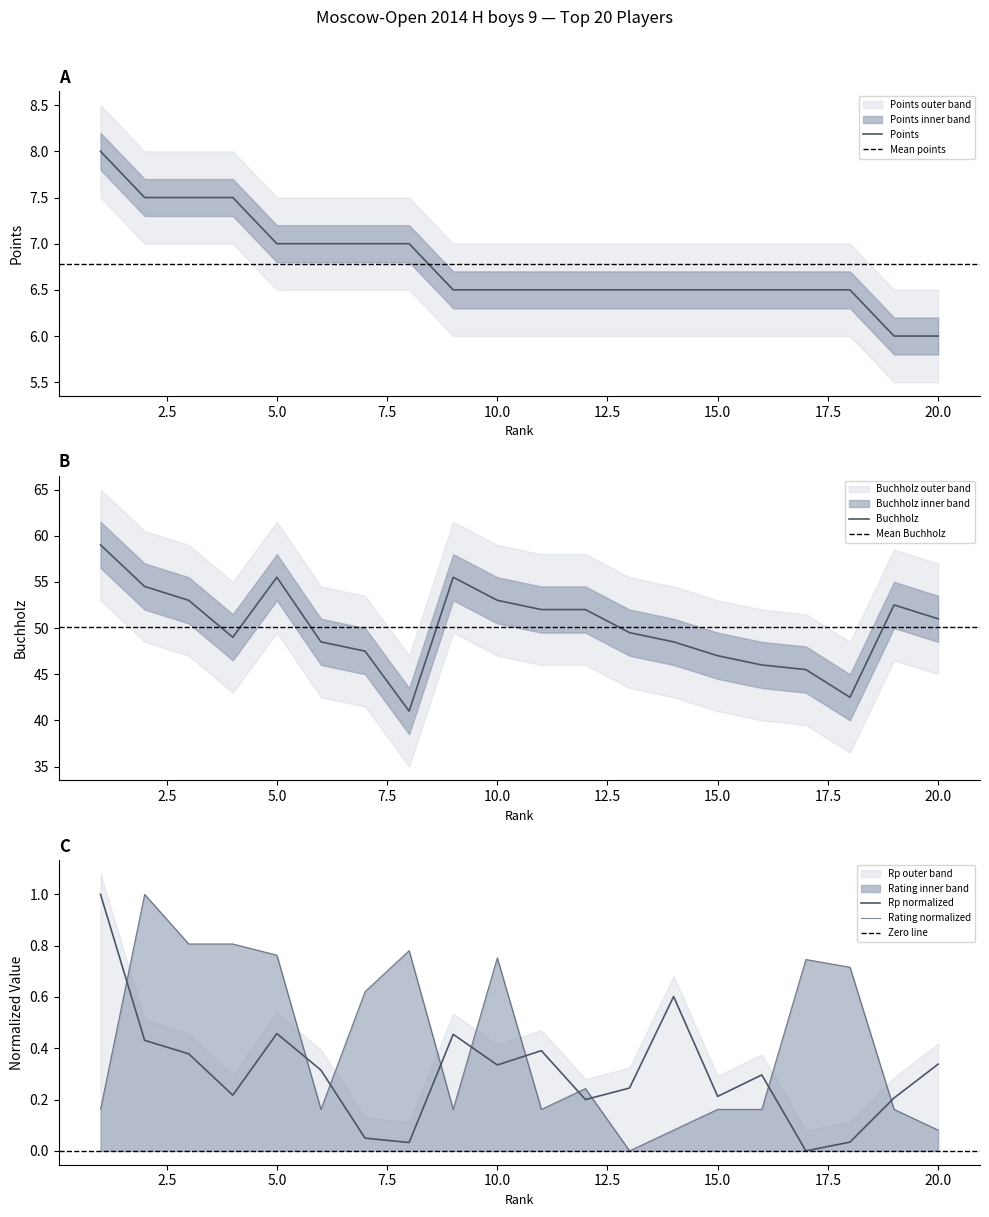

True or false: Points has more than 1 interior local peaks.

False